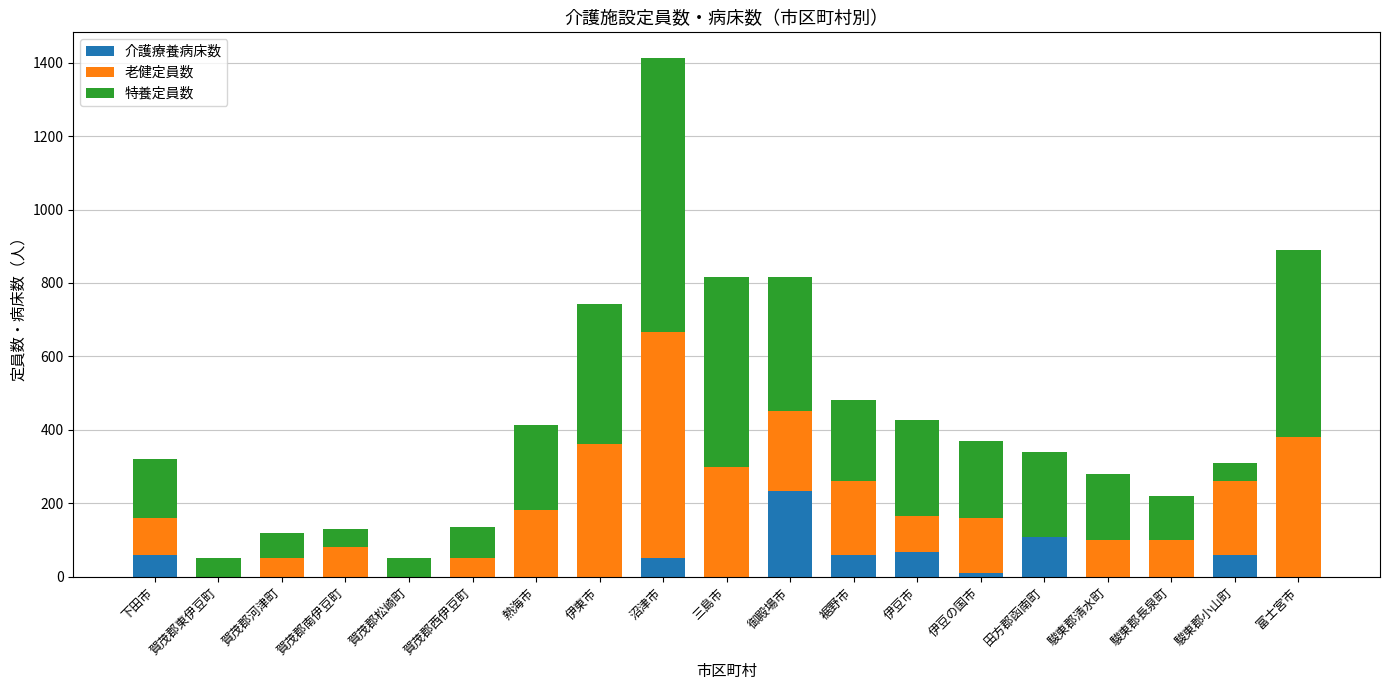

What is the total value across all series at 下田市?

320